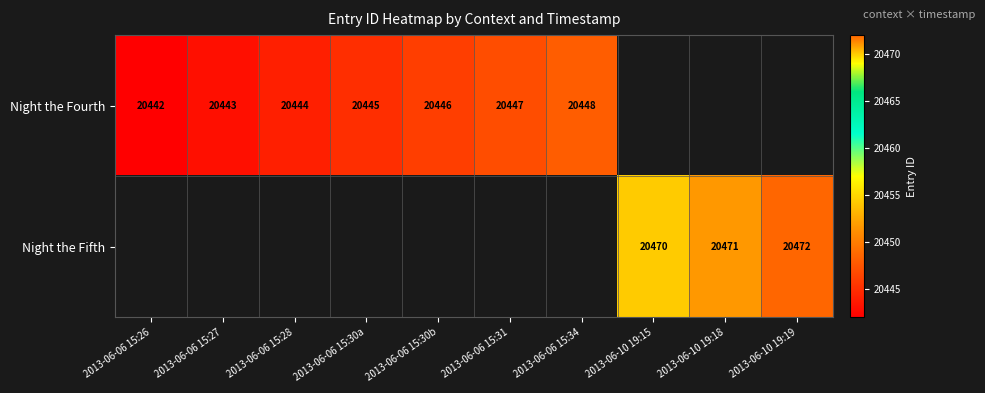

What is the sum of the Night the Fifth values at 2013-06-10 19:15 and 2013-06-10 19:19?

40942